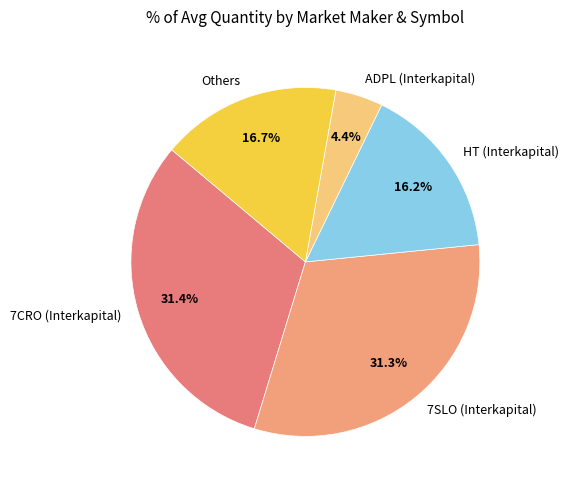

What portion of the pie excludes ADPL (Interkapital)?

95.6%